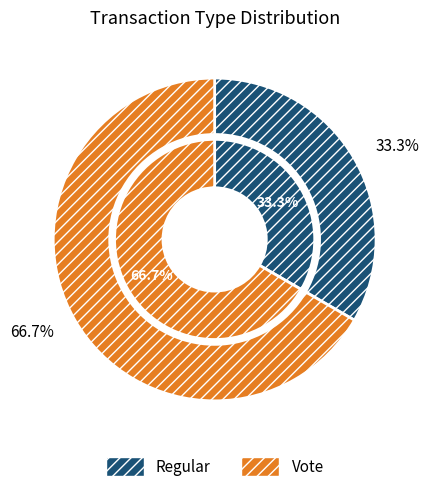

What is the change in value from Regular to Vote?

+1